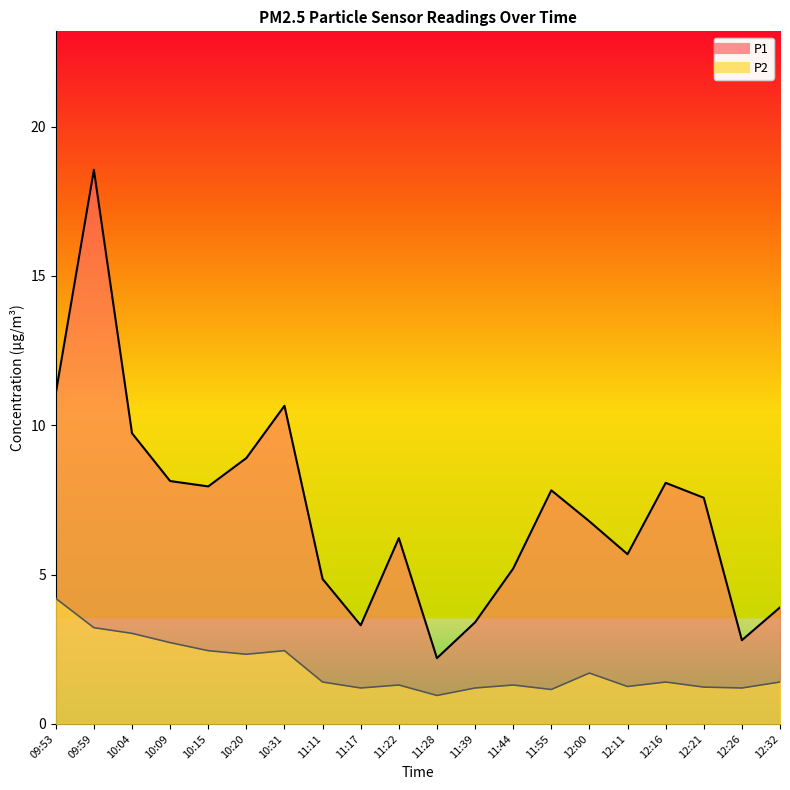

What is the difference between the maximum and minimum values in the P1 series?

16.4